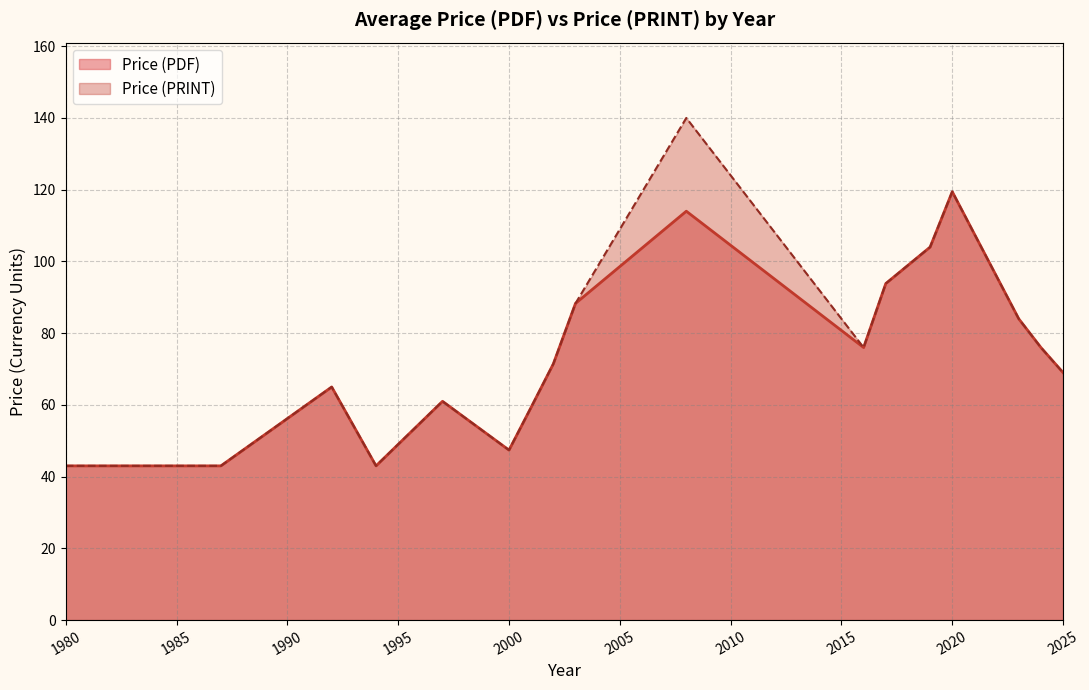

Which category has the lowest value across all series?

1980